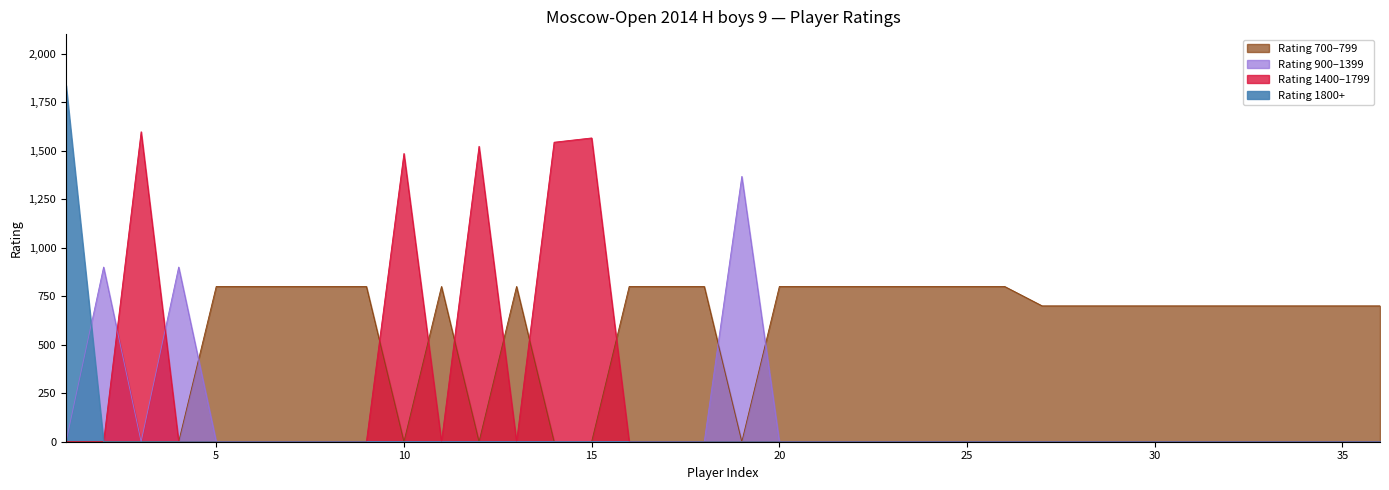

Which series has the largest range (max minus min)?

Rating 1836+